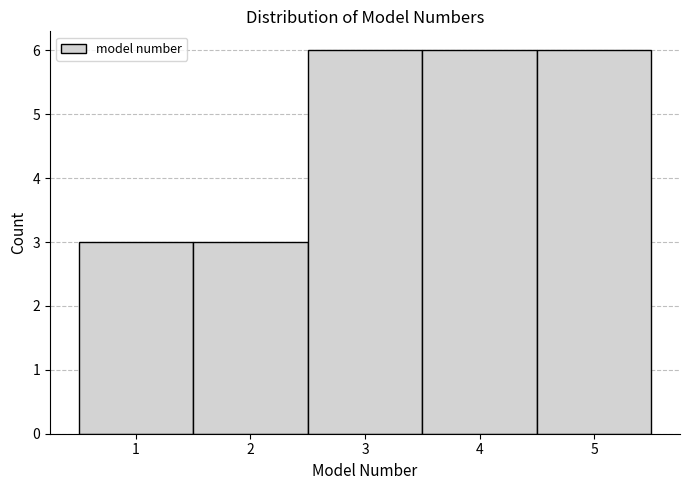

Reading left to right, list every bar in this chart as the range it spans on the x-axis followed by its height. The values are not printed on the chart, so give them approximately, as read against the axis.

0.5 to 1.5: 3
1.5 to 2.5: 3
2.5 to 3.5: 6
3.5 to 4.5: 6
4.5 to 5.5: 6